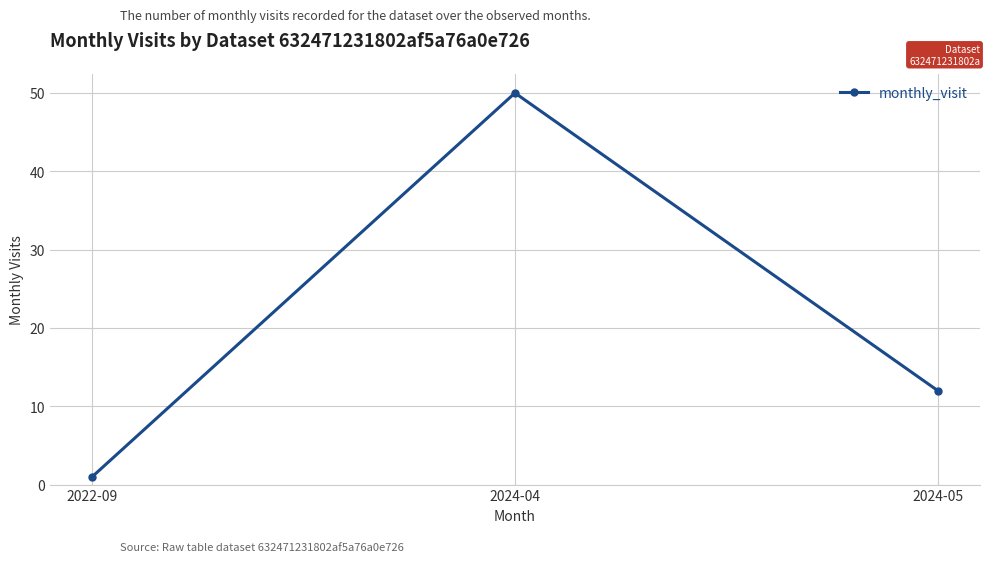

At which label is the value closest to 25?

2024-05